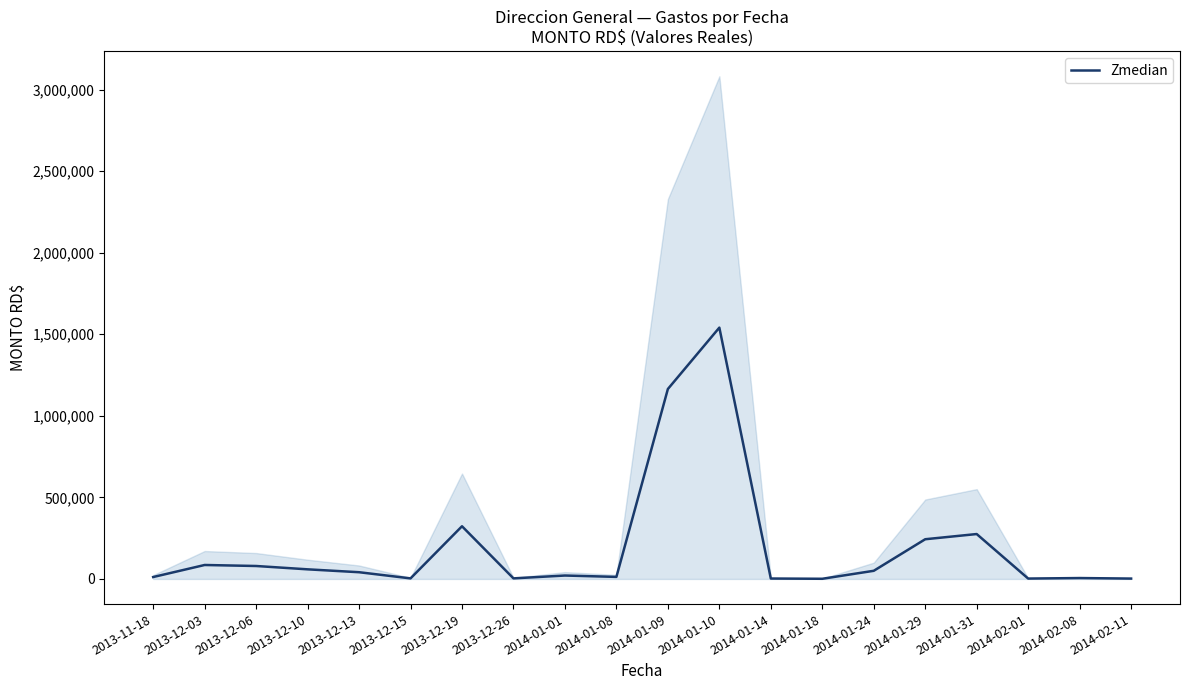

Read the value at 2014-01-18.

1078.0